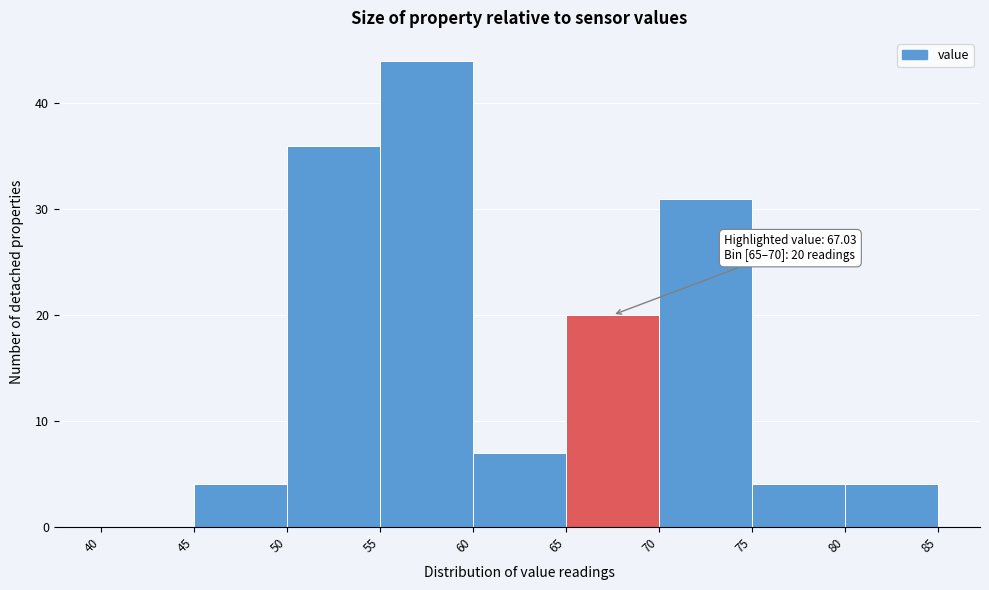

Which range on the x-axis has the tallest bar?

55 to 60